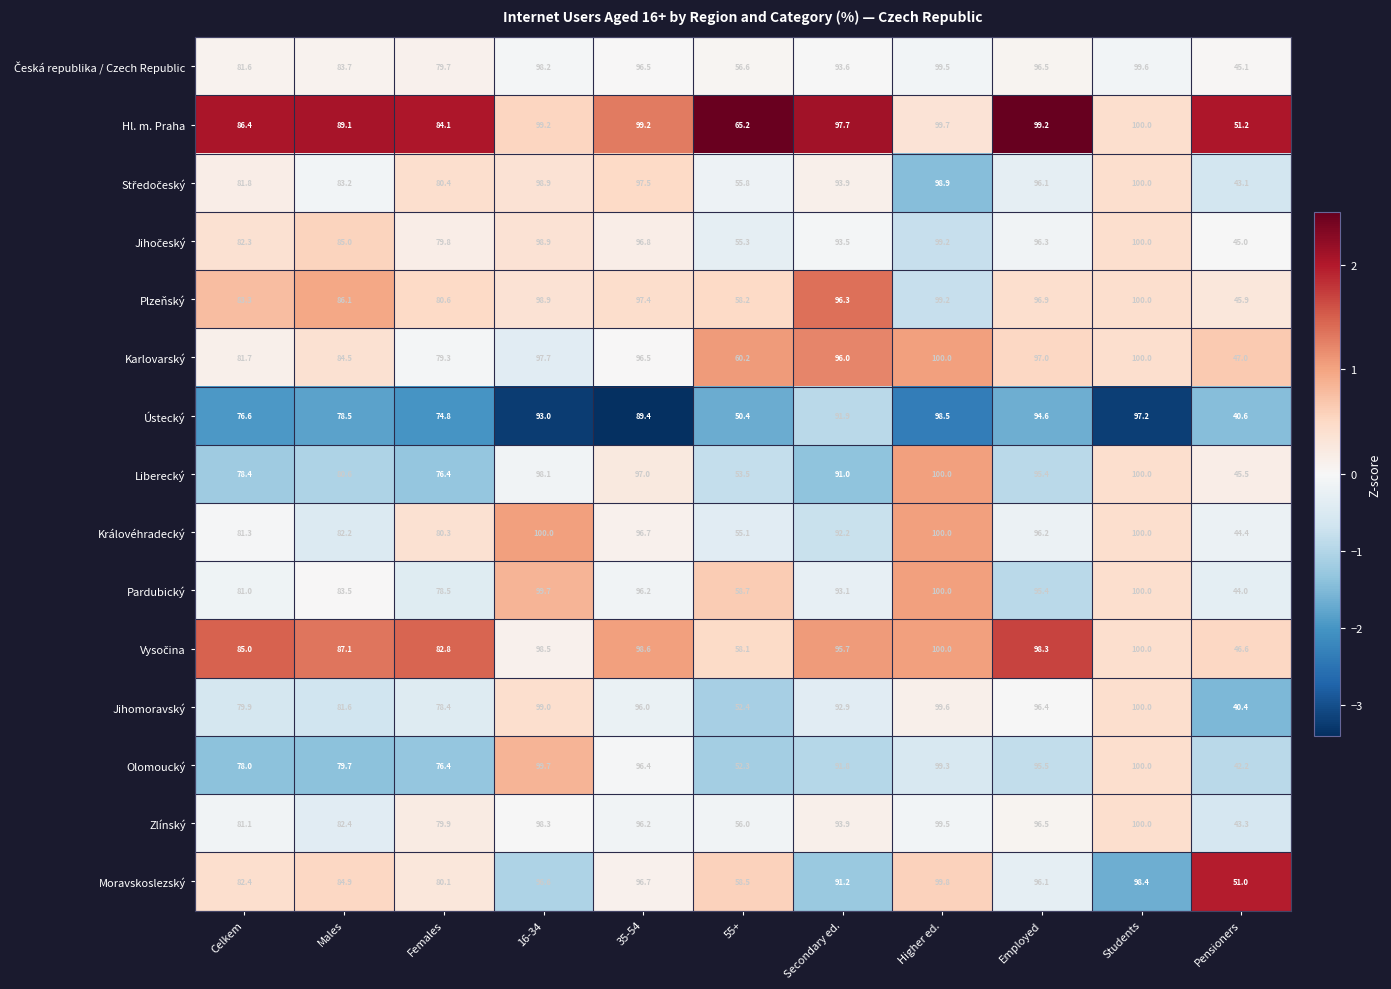

Which series has the widest spread of values?

Jihomoravský